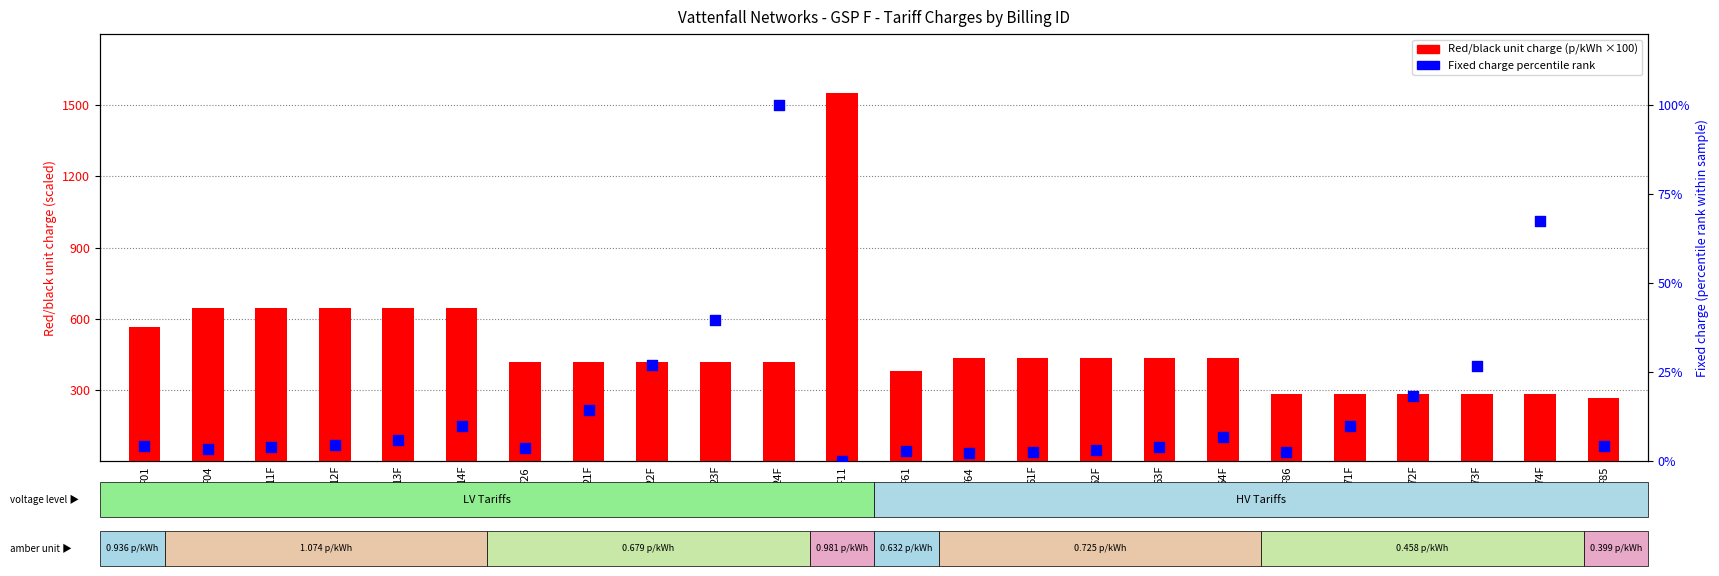

What are all the series names shown in the legend?

Red/black unit charge (p/kWh ×100), Fixed charge (percentile rank)